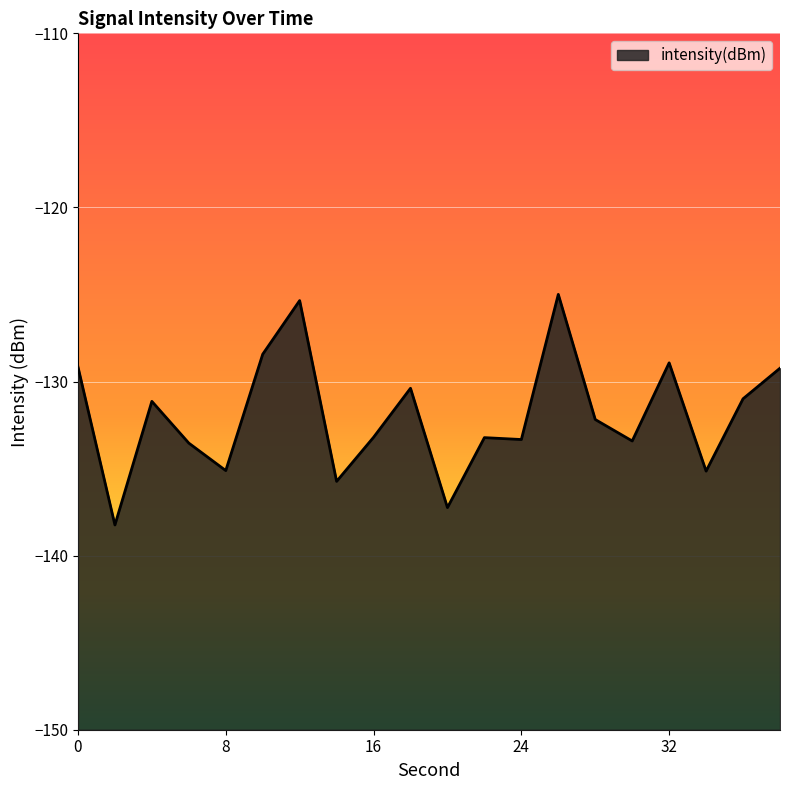

Reading left to right, transcribe all the data shown in this chart.

-129.2	-138.2	-131.1	-133.5	-135.1	-128.4	-125.3	-135.7	-133.2	-130.4	-137.2	-133.2	-133.3	-125.0	-132.2	-133.4	-128.9	-135.1	-131.0	-129.2